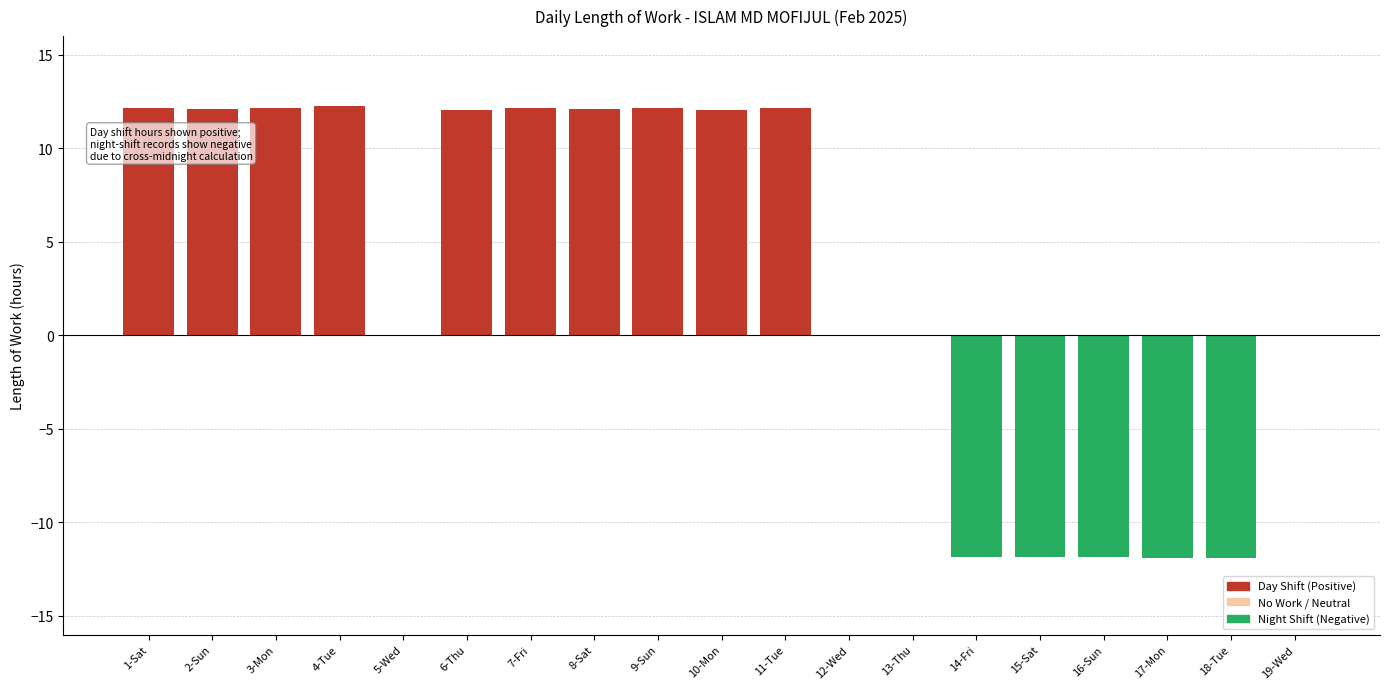

Rank the series by their maximum value, from highest to lowest.

Day Shift, Night Shift, No Work / Neutral